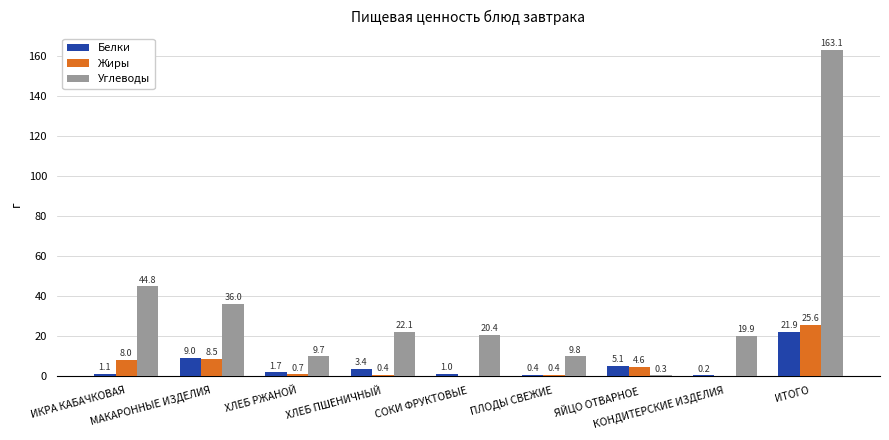

Which series has the largest total across all categories?

Углеводы